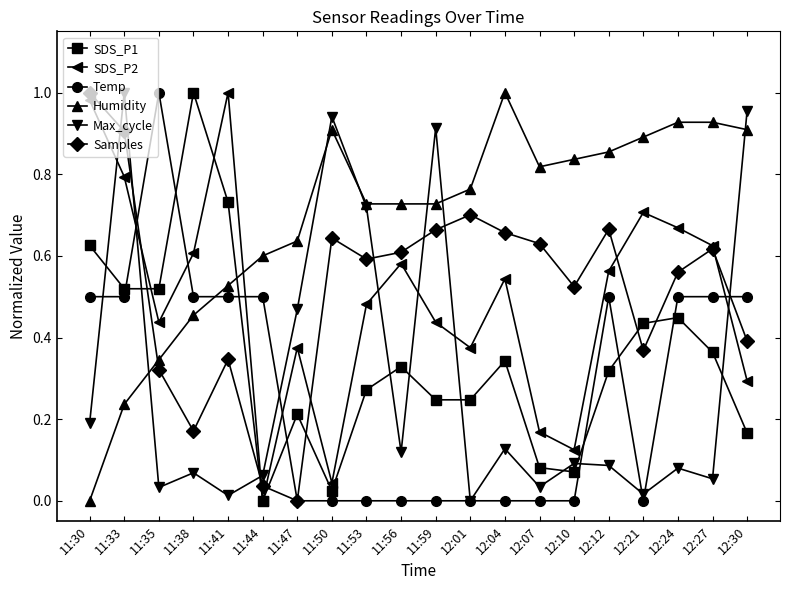

Is the value of SDS_P2 at 12:12 greater than the value of Samples at 11:59?

No